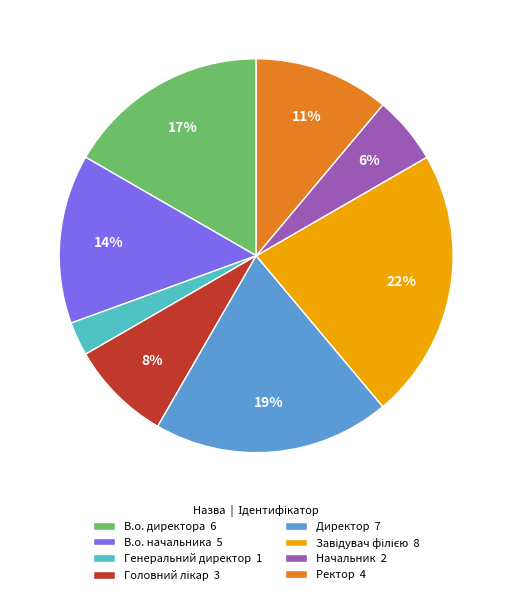

The В.о. начальника slice represents 8% of the pie. True or false?

False